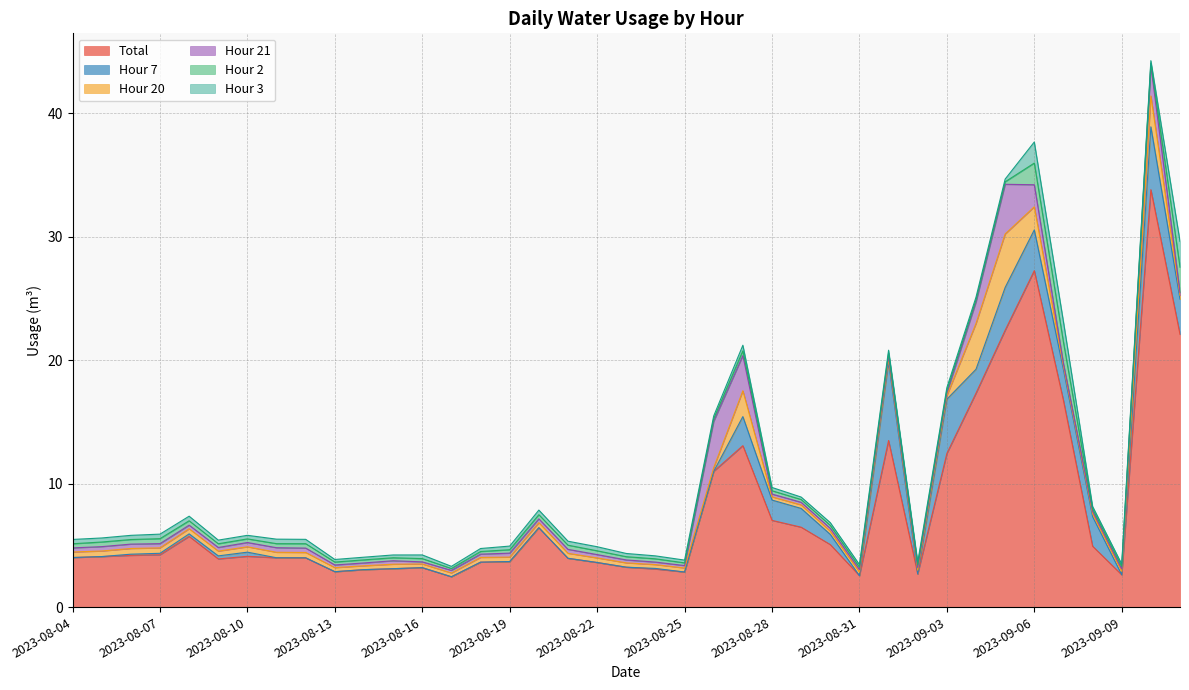

What is the sum of the Hour 21 values at 2023-08-20 and 2023-09-01?

0.5